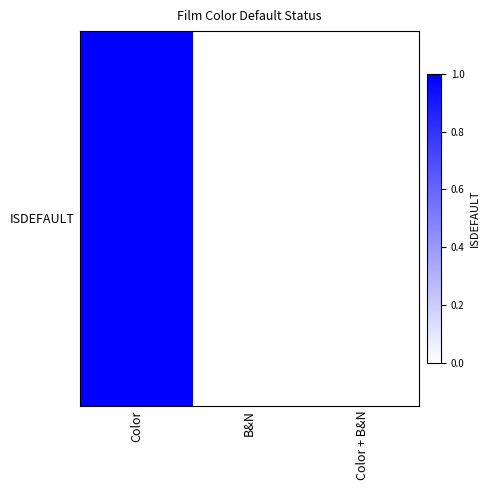

Reading right to left, transcribe all the data shown in this chart.

0	0	1